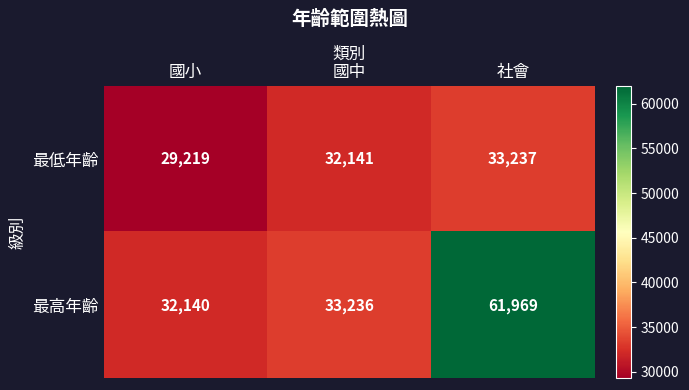

List the series in order of their overall mean, lowest first.

最低年齡, 最高年齡